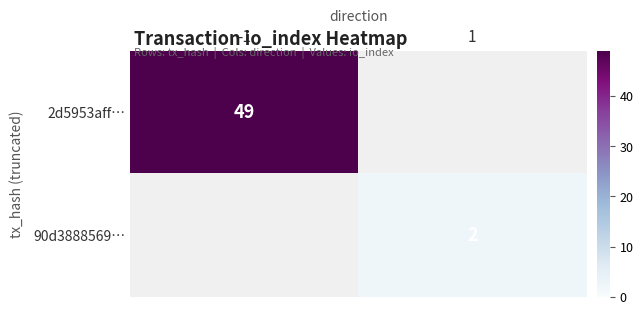

The 90d3888569… series shows 3 at 1. True or false?

False